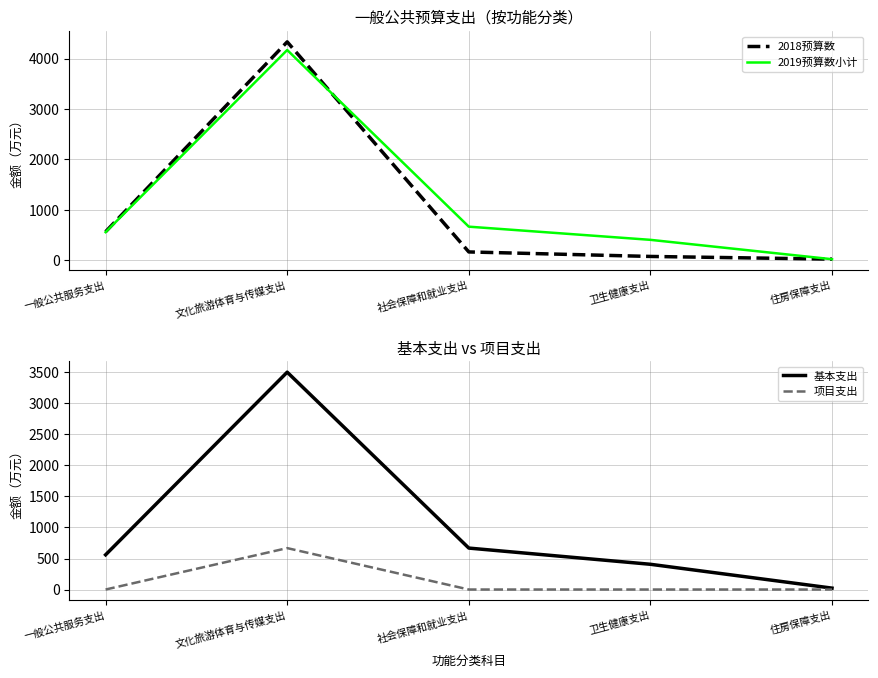

Where is 项目支出 nearest to the value 333?

一般公共服务支出